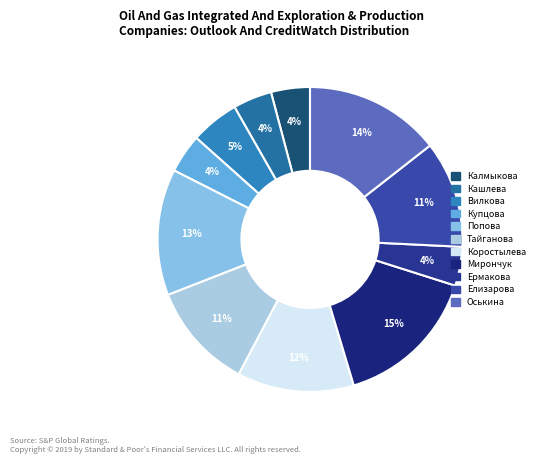

Approximately how many times larger is the value at Тайганова compared to Оськина?

0.8